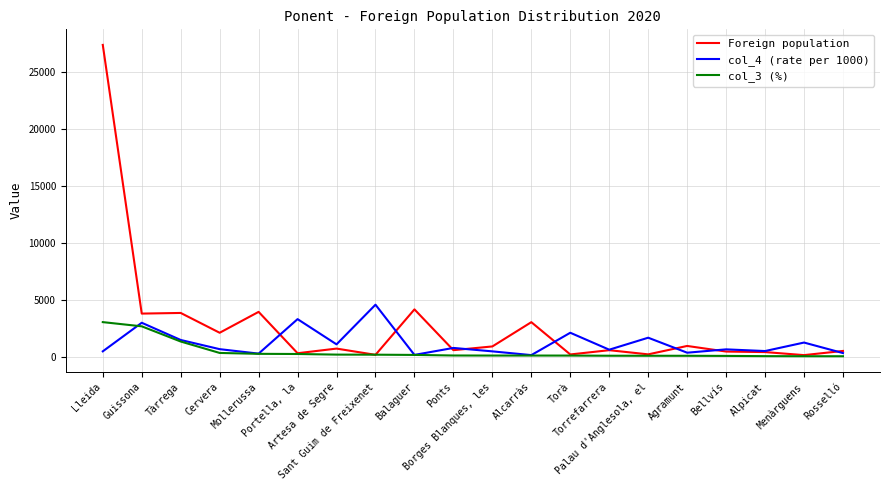

What is the difference between the maximum and minimum values in the col_3 (%) series?

2999